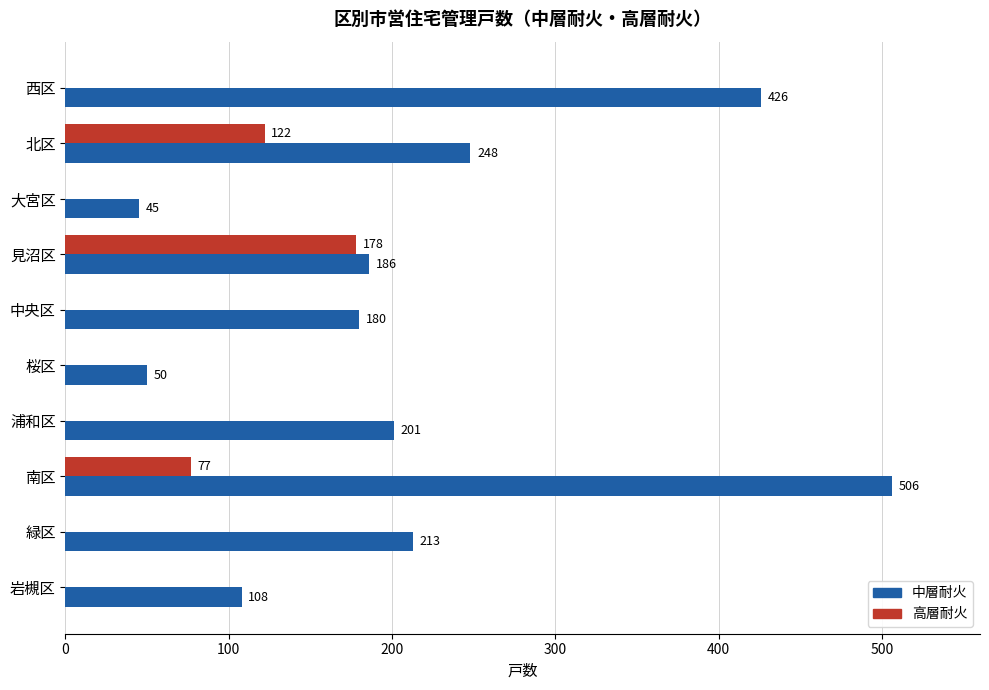

Where is 中層耐火 nearest to the value 275?

北区